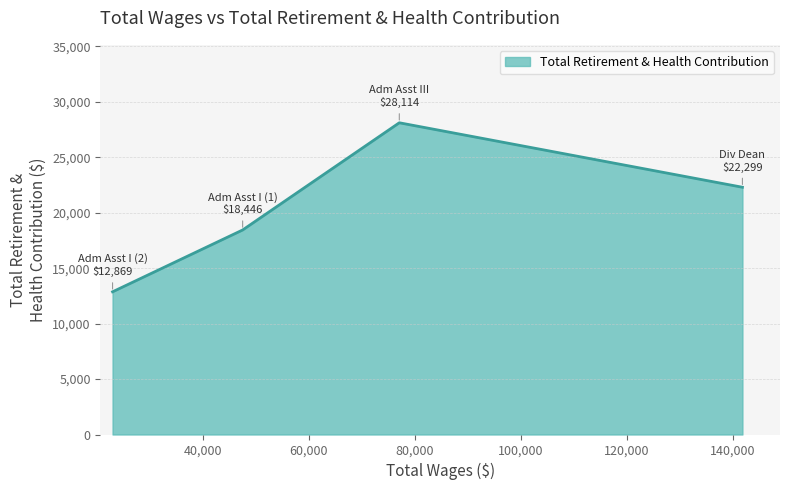

True or false: there are more than 1 points higher than both neighbors.

False